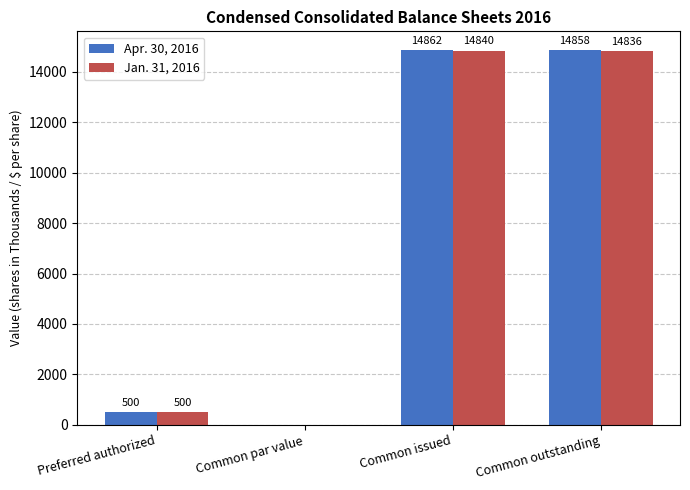

At which category is the sum across all series the highest?

Common issued